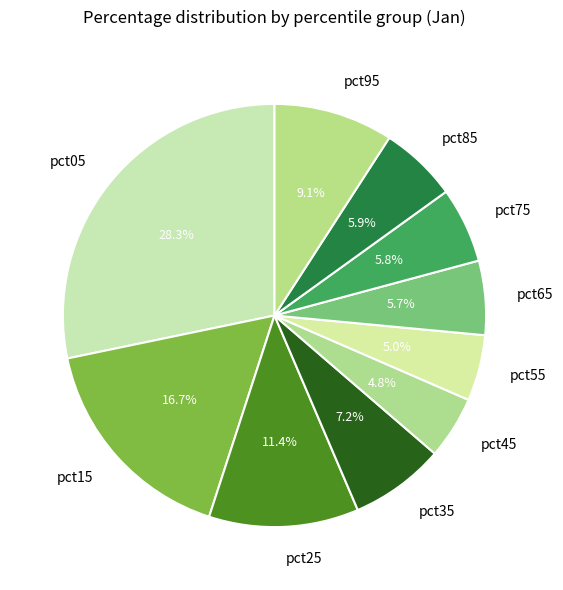

What is the largest slice in the pie chart?

pct05